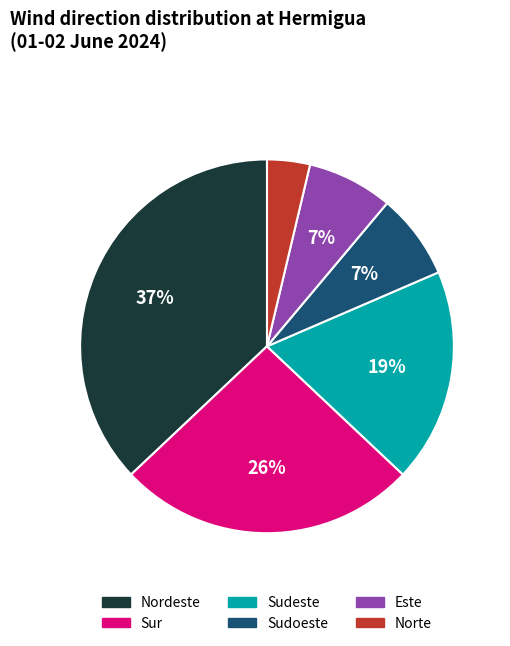

Is there a majority slice in this chart?

No